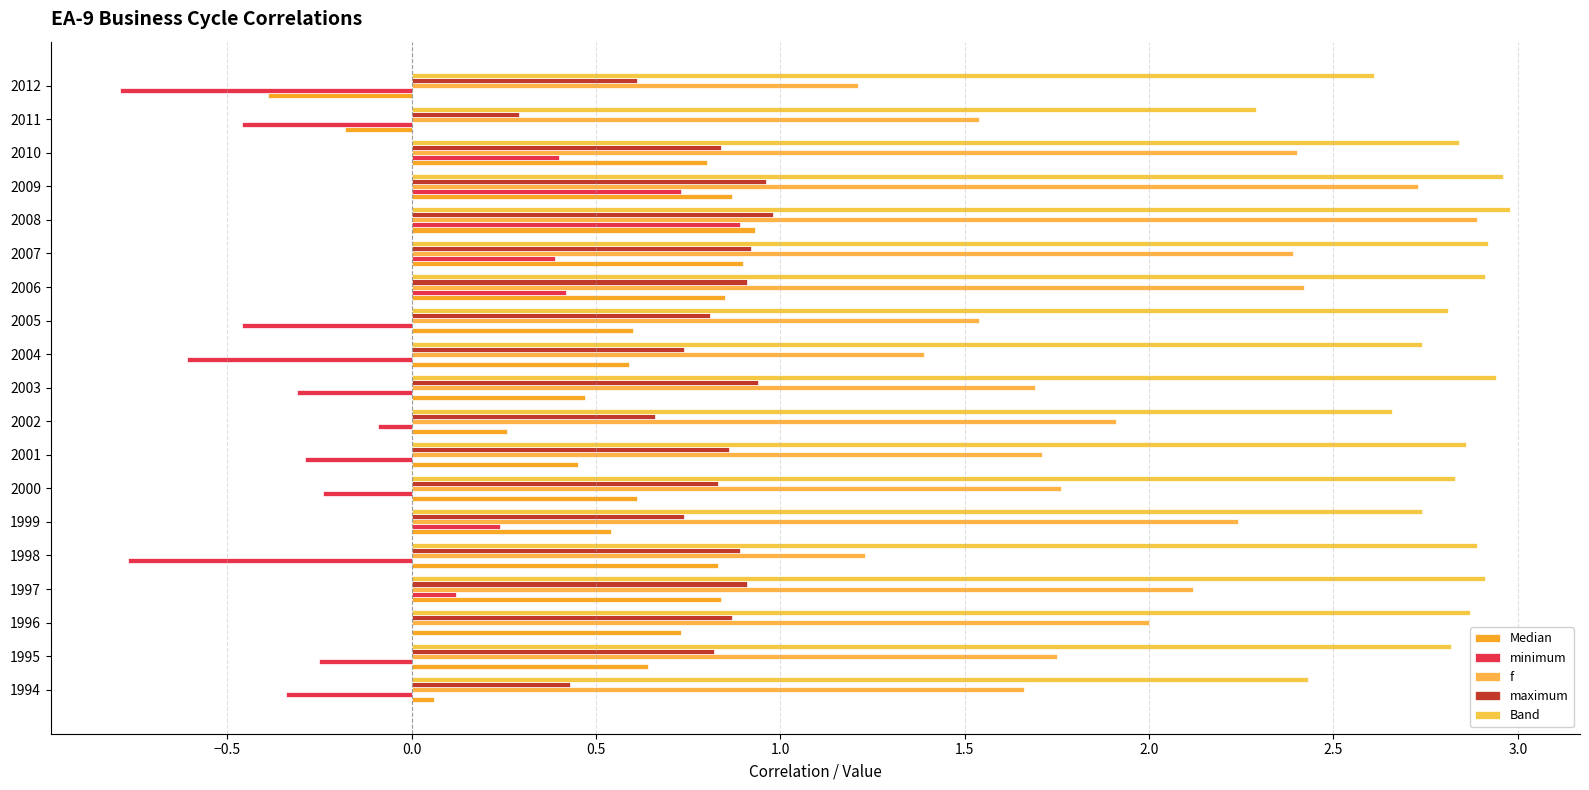

Count the number of categories in the chart.

19